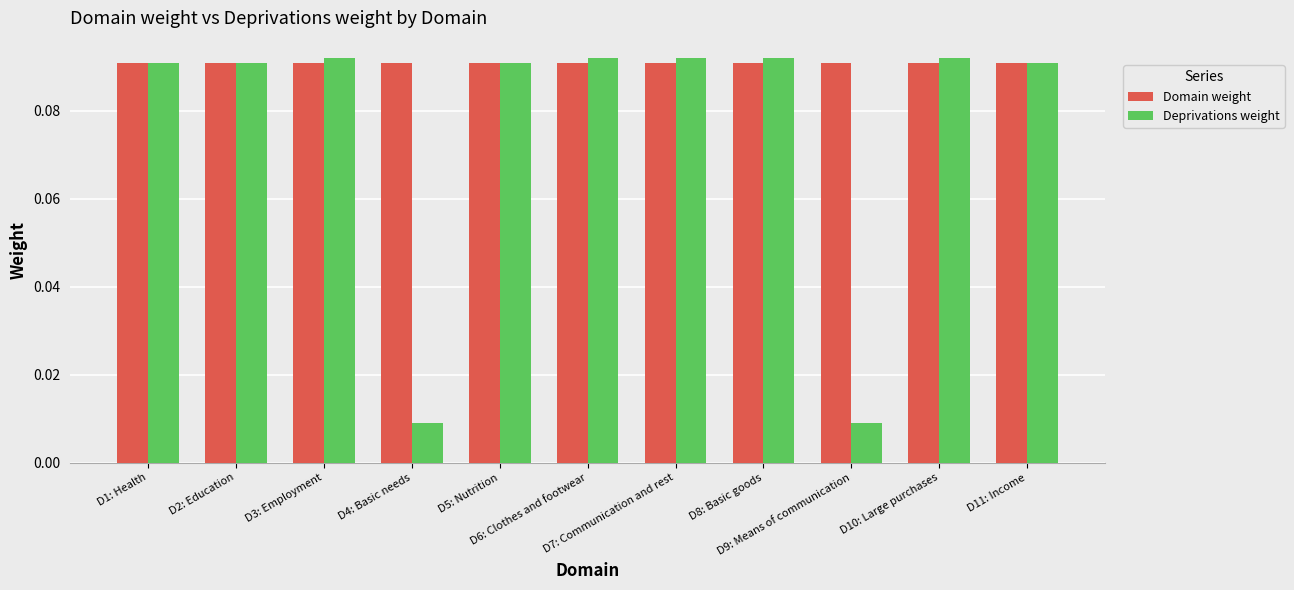

Which series has the largest range (max minus min)?

Deprivations weight